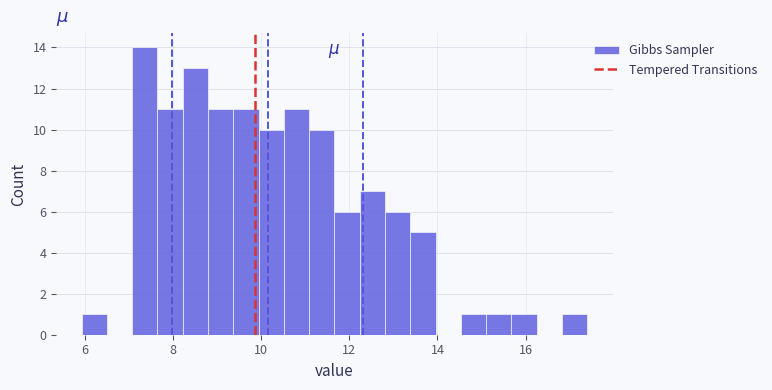

Around what value on the x-axis is the tallest bar? Give the approximate position of its centre, as read against the axis.

7.4